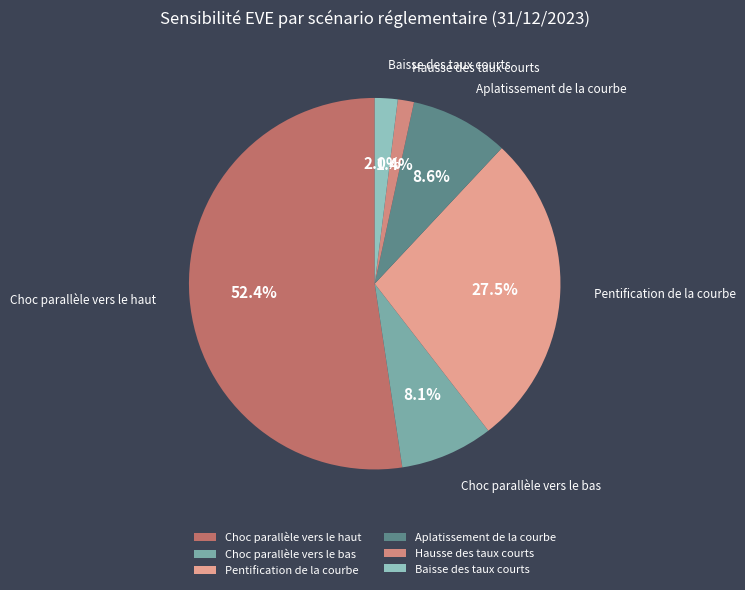

The Choc parallèle vers le haut slice represents 52% of the pie. True or false?

True